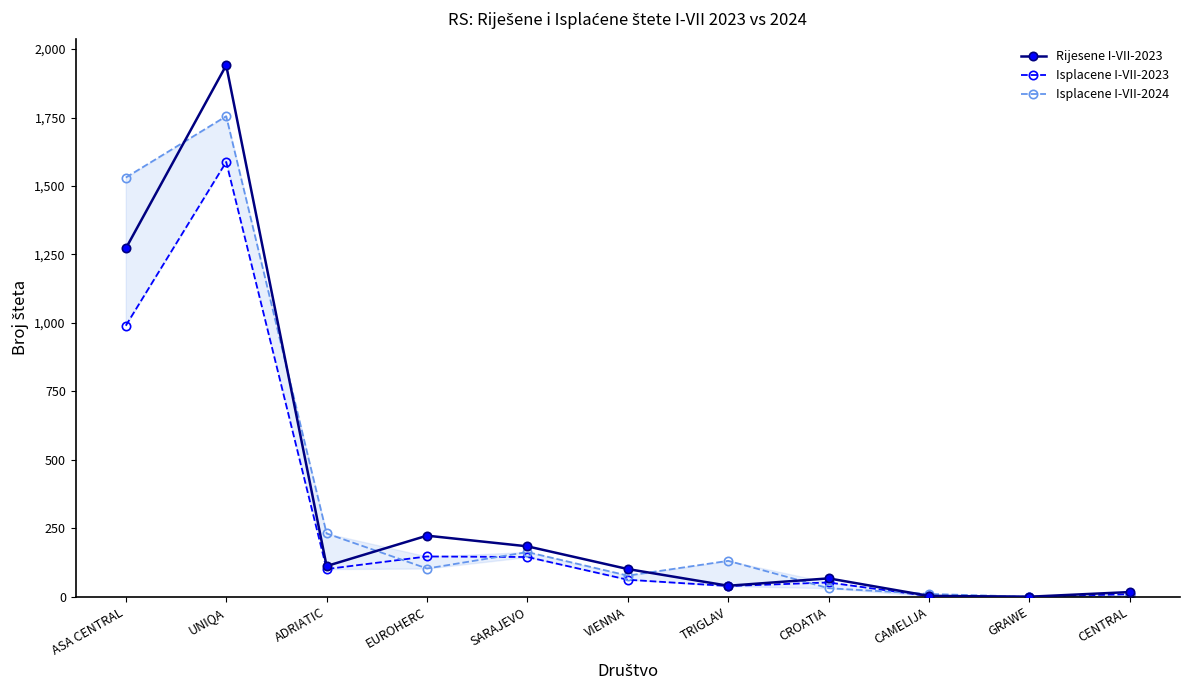

What is the label of the 1st point from the left?

ASA CENTRAL